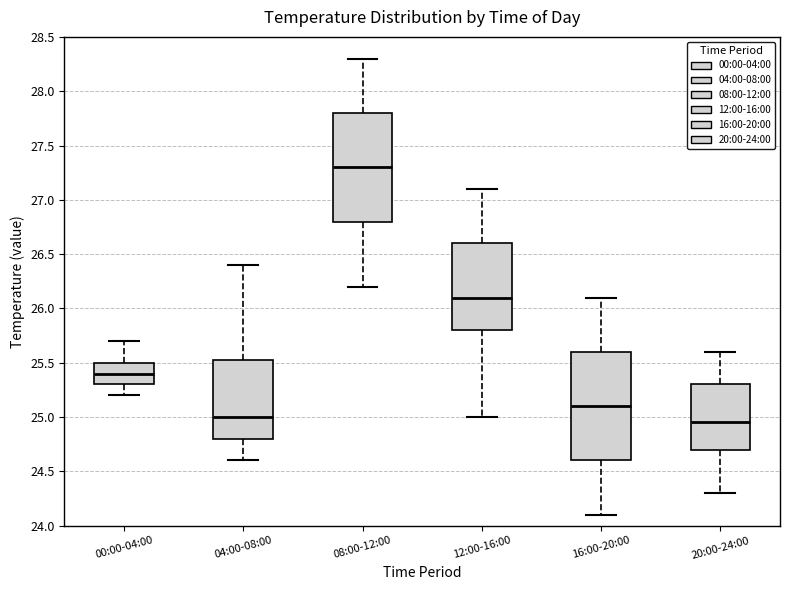

Reading left to right, read every box against the y-axis: the position of its median line, the range the box covers, and the ends of its whiskers. The values are not printed on the chart, so give them approximately, as read against the axis.

00:00-04:00: median 25.40, box 25.30 to 25.50, whiskers 25.20 to 25.70
04:00-08:00: median 25.00, box 24.80 to 25.55, whiskers 24.60 to 26.40
08:00-12:00: median 27.30, box 26.80 to 27.80, whiskers 26.20 to 28.30
12:00-16:00: median 26.10, box 25.80 to 26.60, whiskers 25.00 to 27.10
16:00-20:00: median 25.10, box 24.60 to 25.60, whiskers 24.10 to 26.10
20:00-24:00: median 24.95, box 24.70 to 25.30, whiskers 24.30 to 25.60